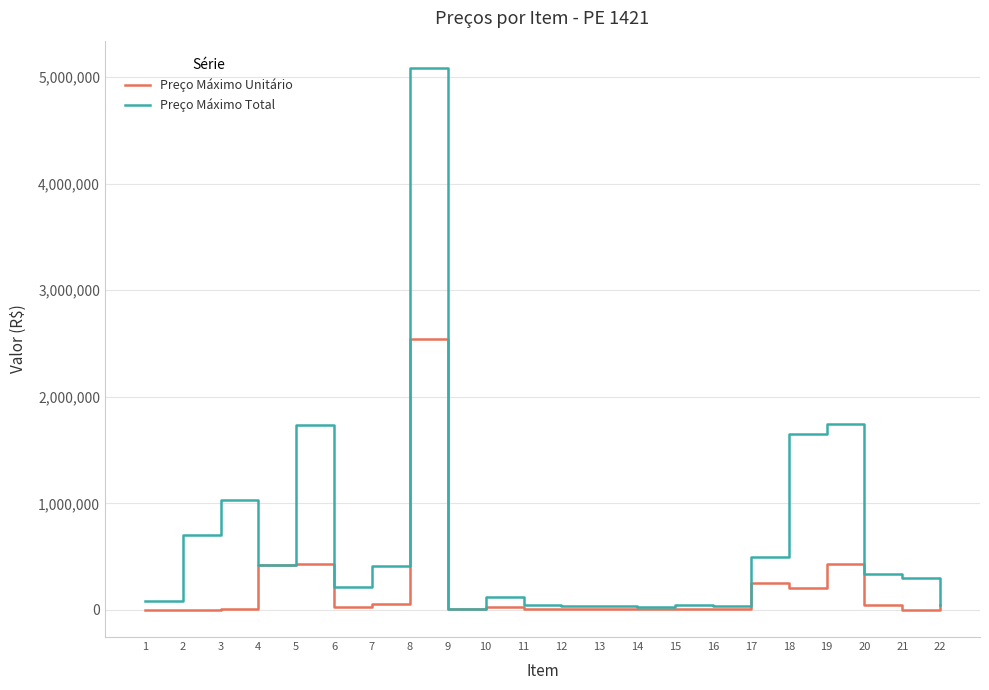

Is this an area chart (filled region under the line)?

No